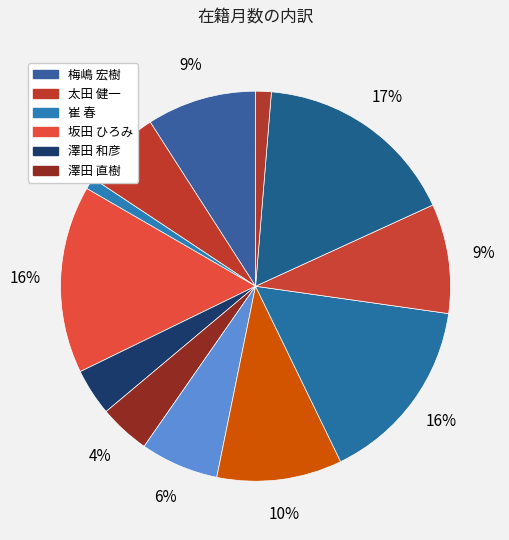

Which category has the smallest portion of the pie?

崔 春